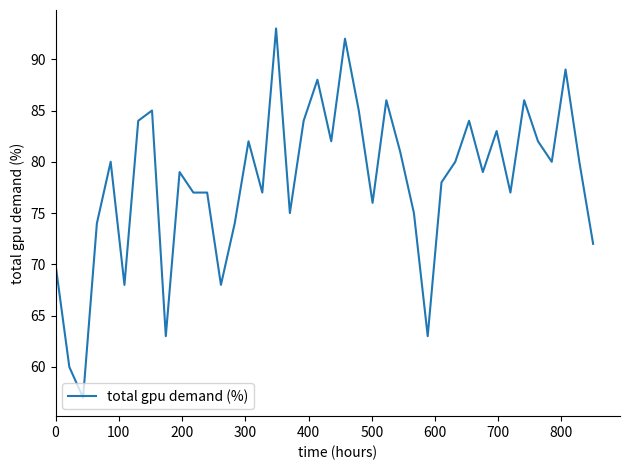

What is the difference between the maximum and minimum values?

36